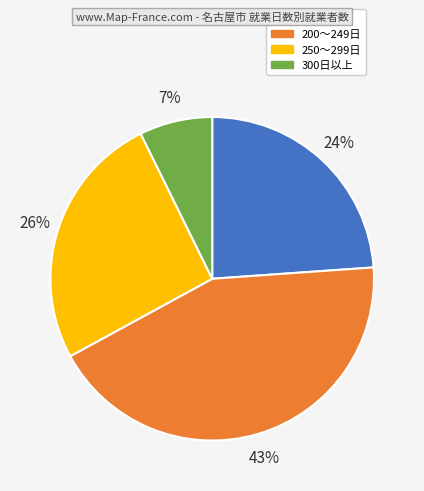

Rank the categories by value from highest to lowest.

200～249日, 250～299日, 200日未満, 300日以上